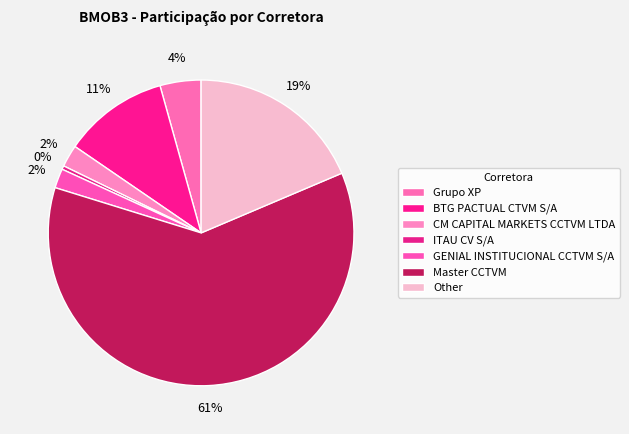

How many segments does this pie chart have?

7